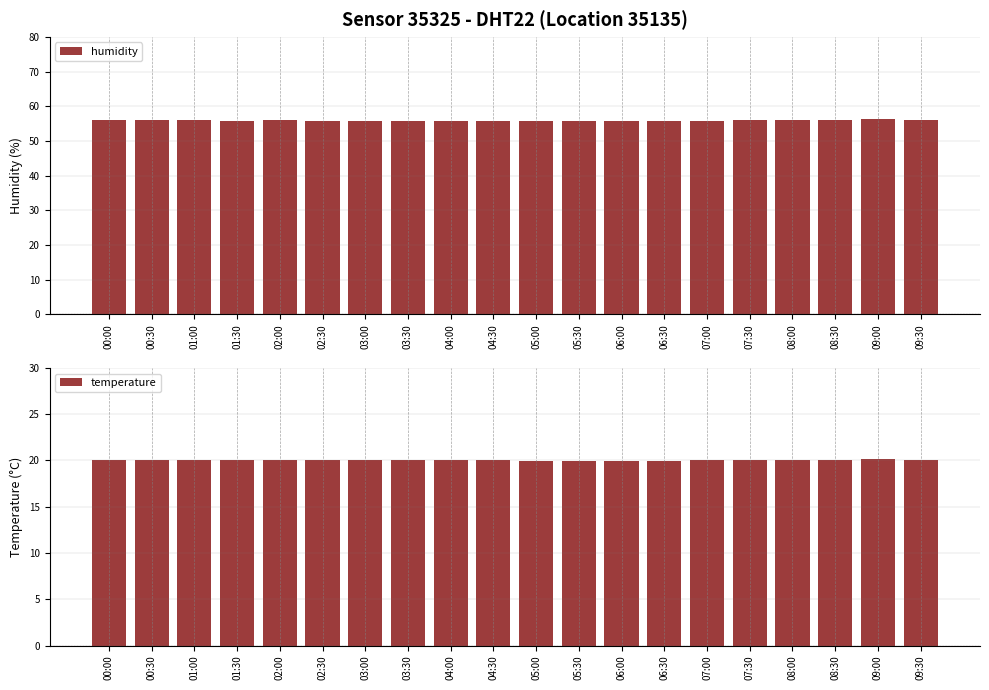

Which has a higher value, 01:30 or 08:00?

08:00